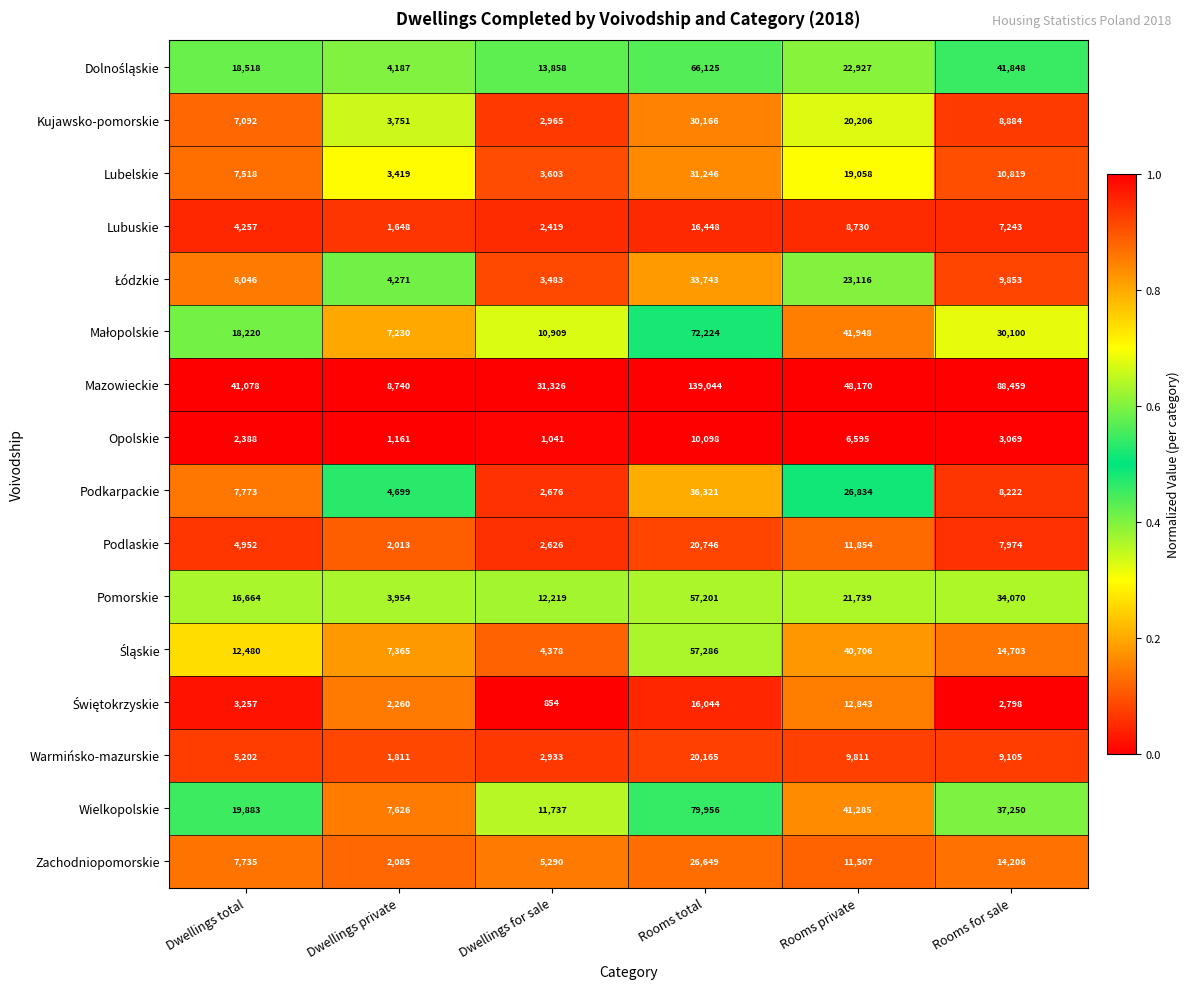

List the labels in order of Pomorskie value, smallest first.

Dwellings private, Dwellings for sale, Dwellings total, Rooms private, Rooms for sale, Rooms total